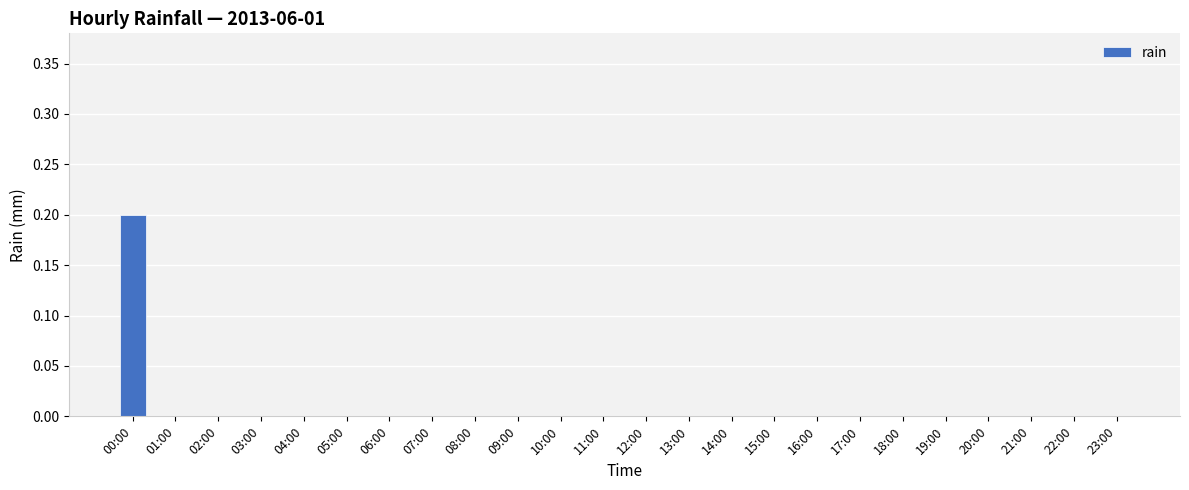

What is the sum of all values?

0.2